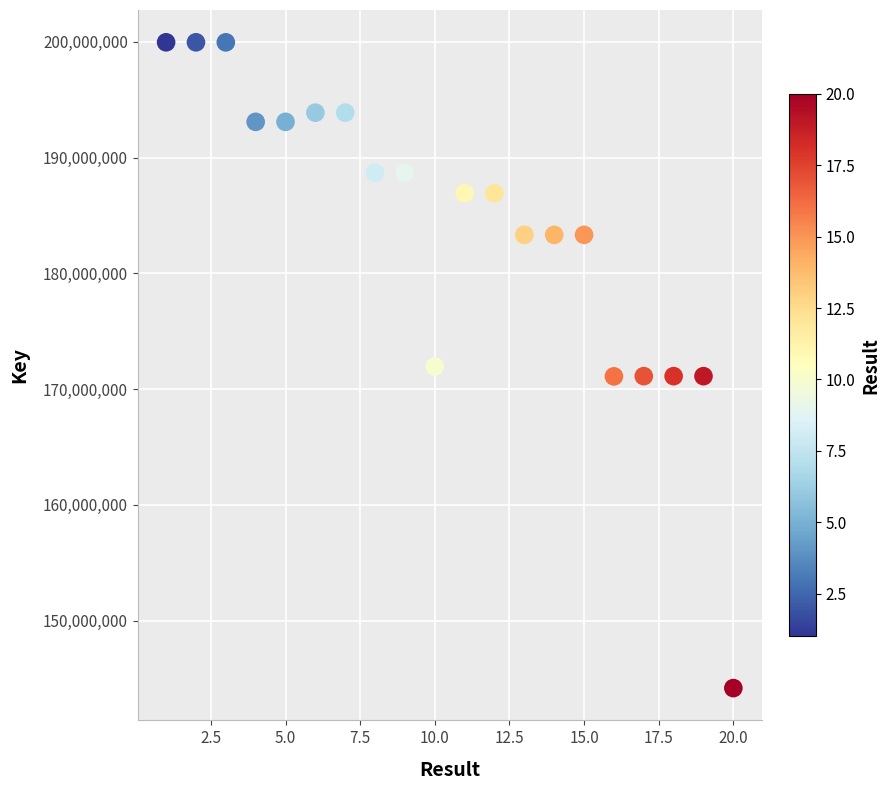

What is the range of X values (max minus min)?

19